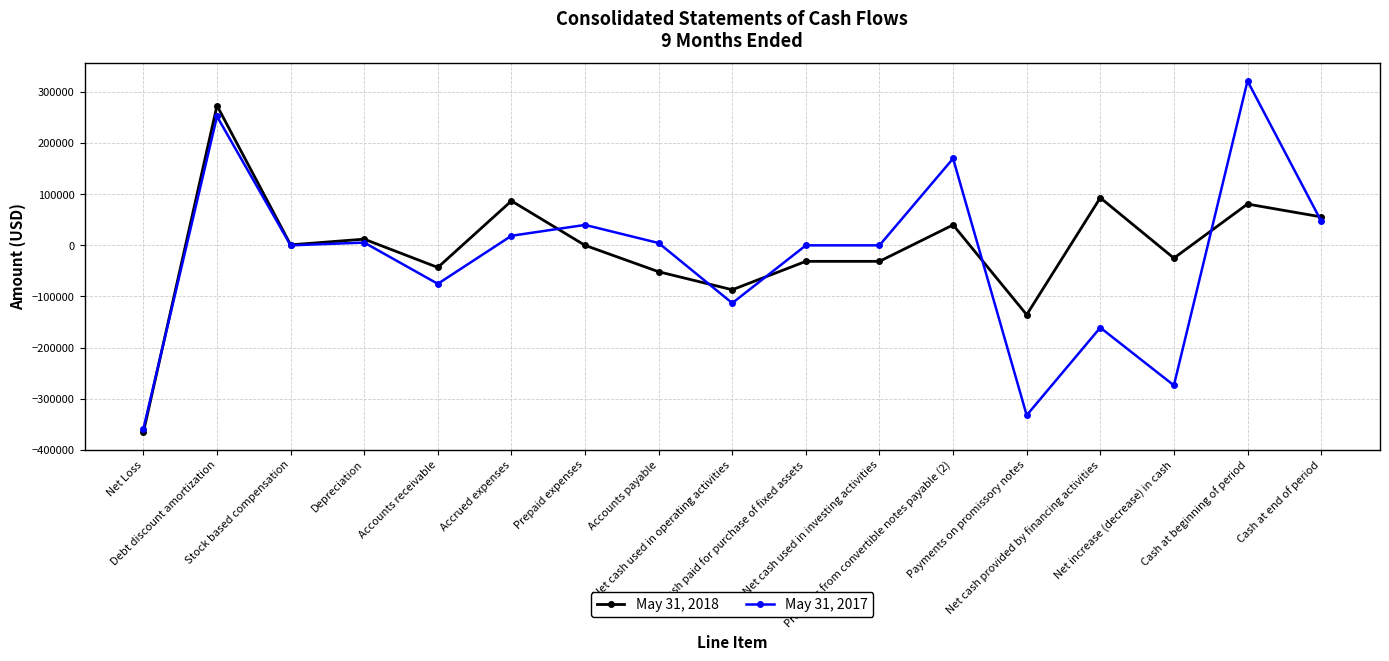

Which series changed the most between Accounts receivable and Net cash provided by financing activities?

May 31, 2018